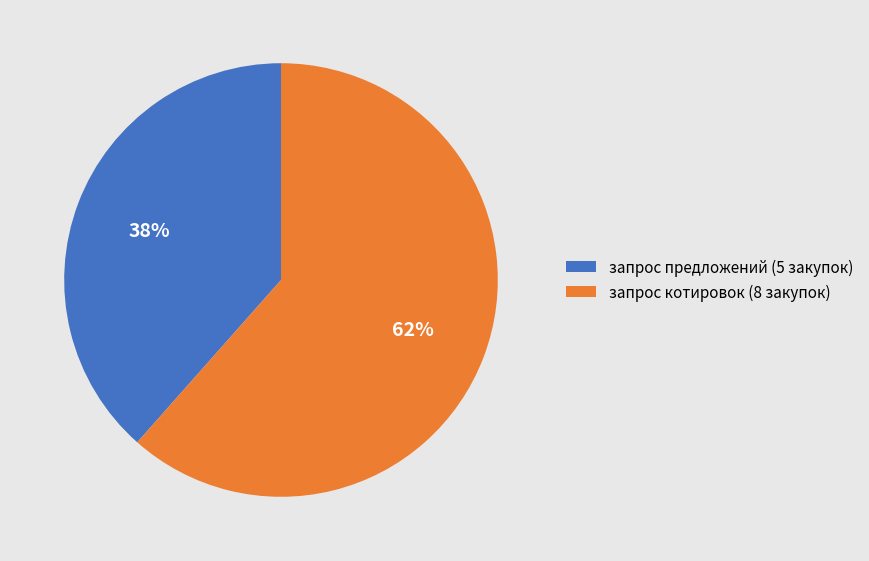

Is the sum of запрос котировок (8 закупок) and запрос предложений (5 закупок) greater than half?

Yes